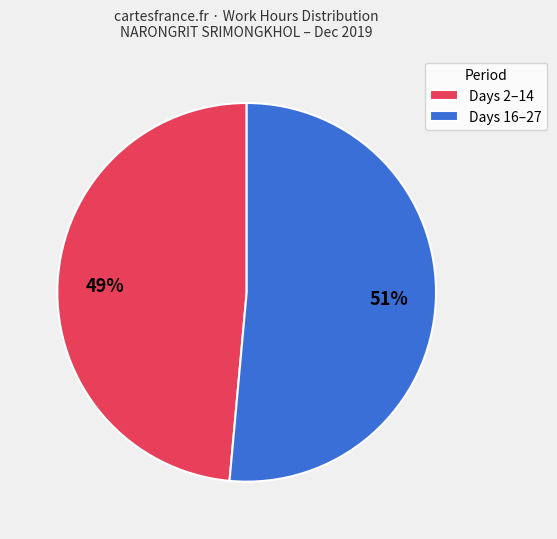

Combined, do Days 2–14 and Days 16–27 account for over 50%?

Yes